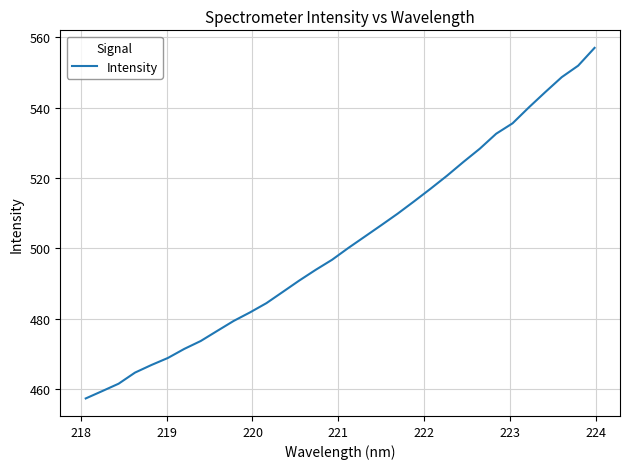

How many lines are shown in the chart?

1